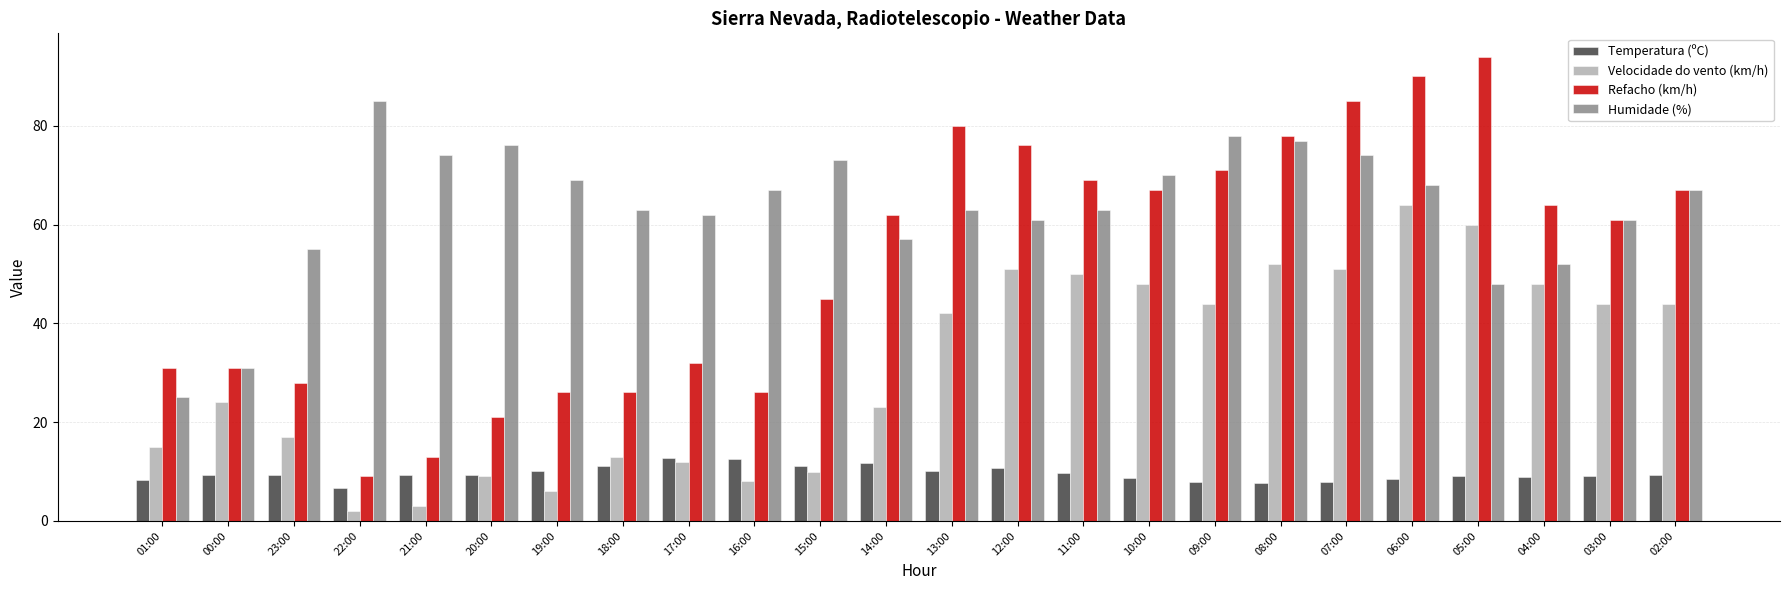

Which series has the largest total across all categories?

Humidade (%)